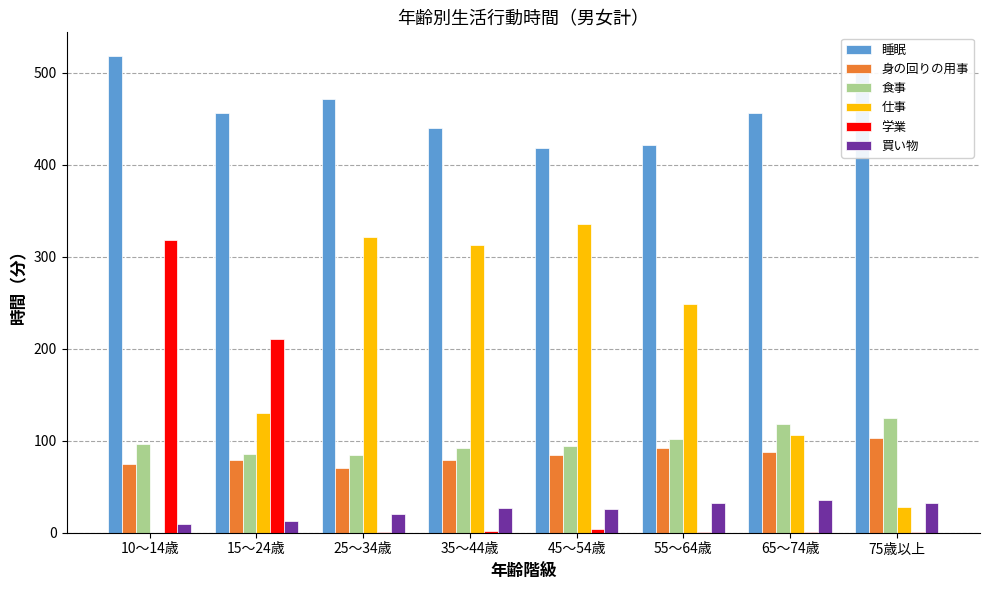

What are all the series names shown in the legend?

睡眠, 身の回りの用事, 食事, 仕事, 学業, 買い物